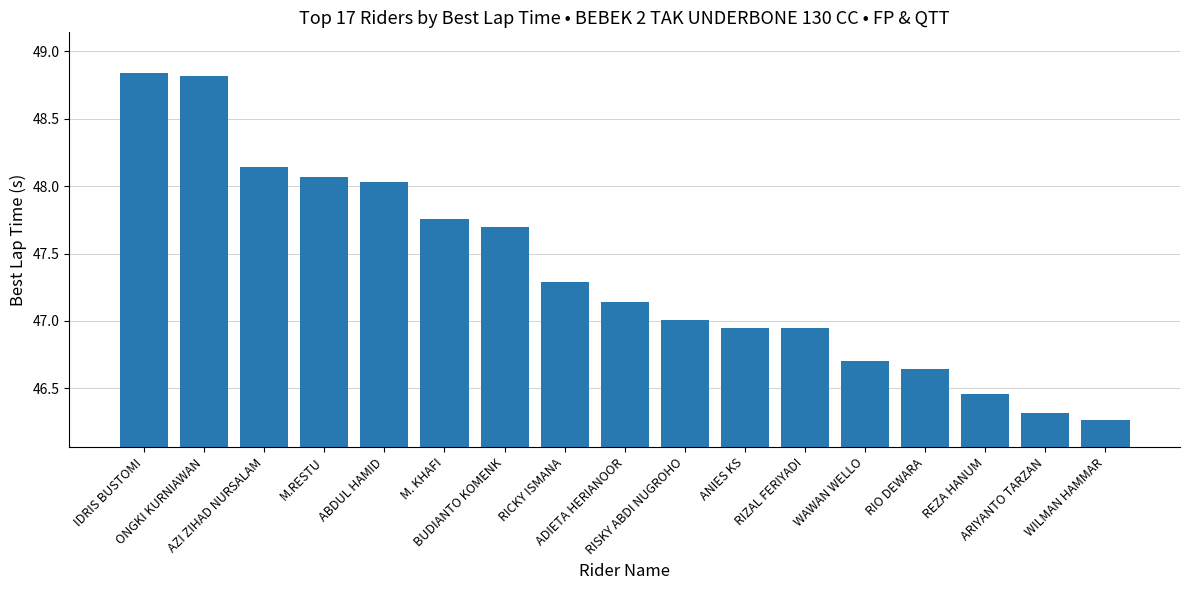

What is the difference between the values at M.RESTU and BUDIANTO KOMENK?

0.4